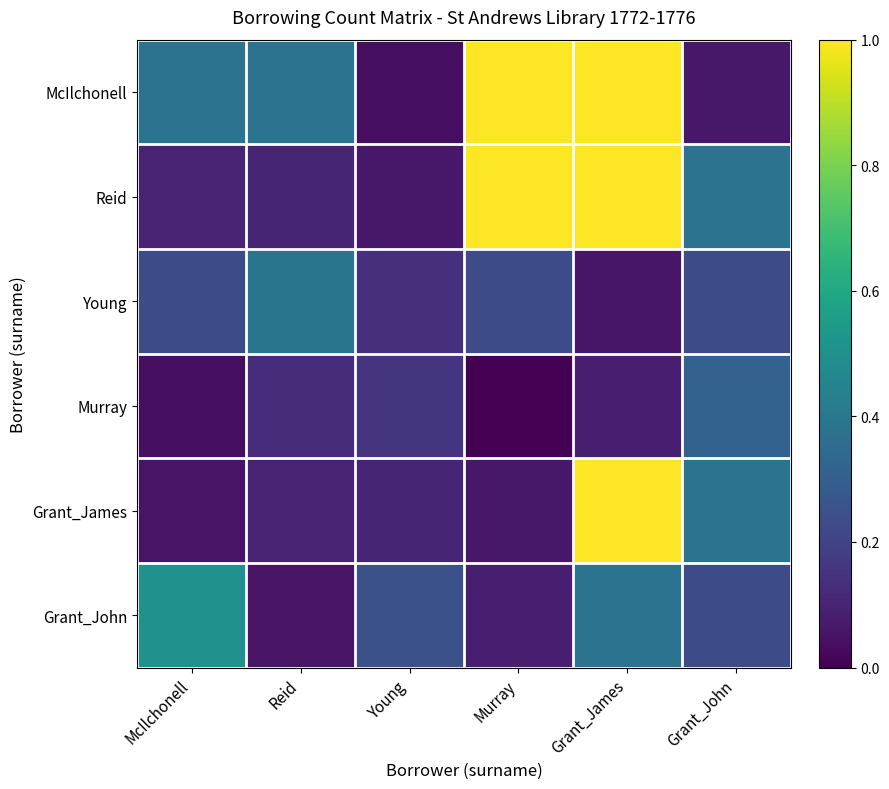

Which series changed the most between Young and Murray?

McIlchonell